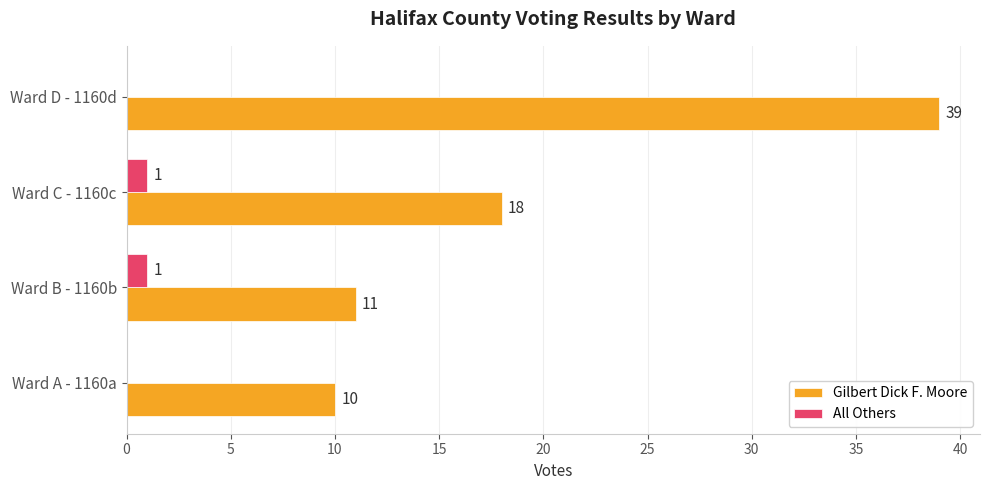

Is it true that All Others equals 0 at Ward A - 1160a?

True